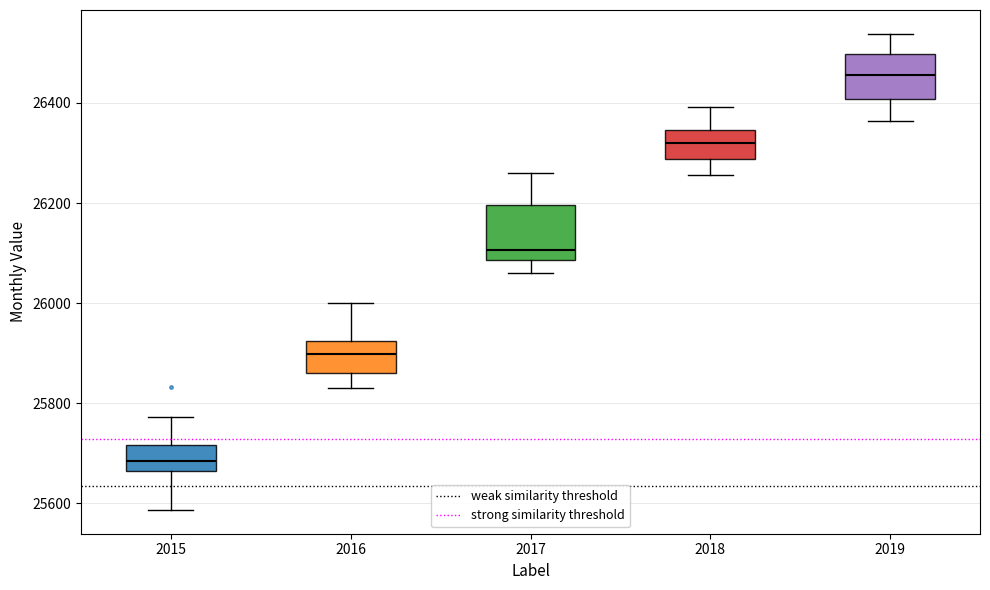

Comparing the boxes themselves (not the whiskers), which one is the tallest?

2017